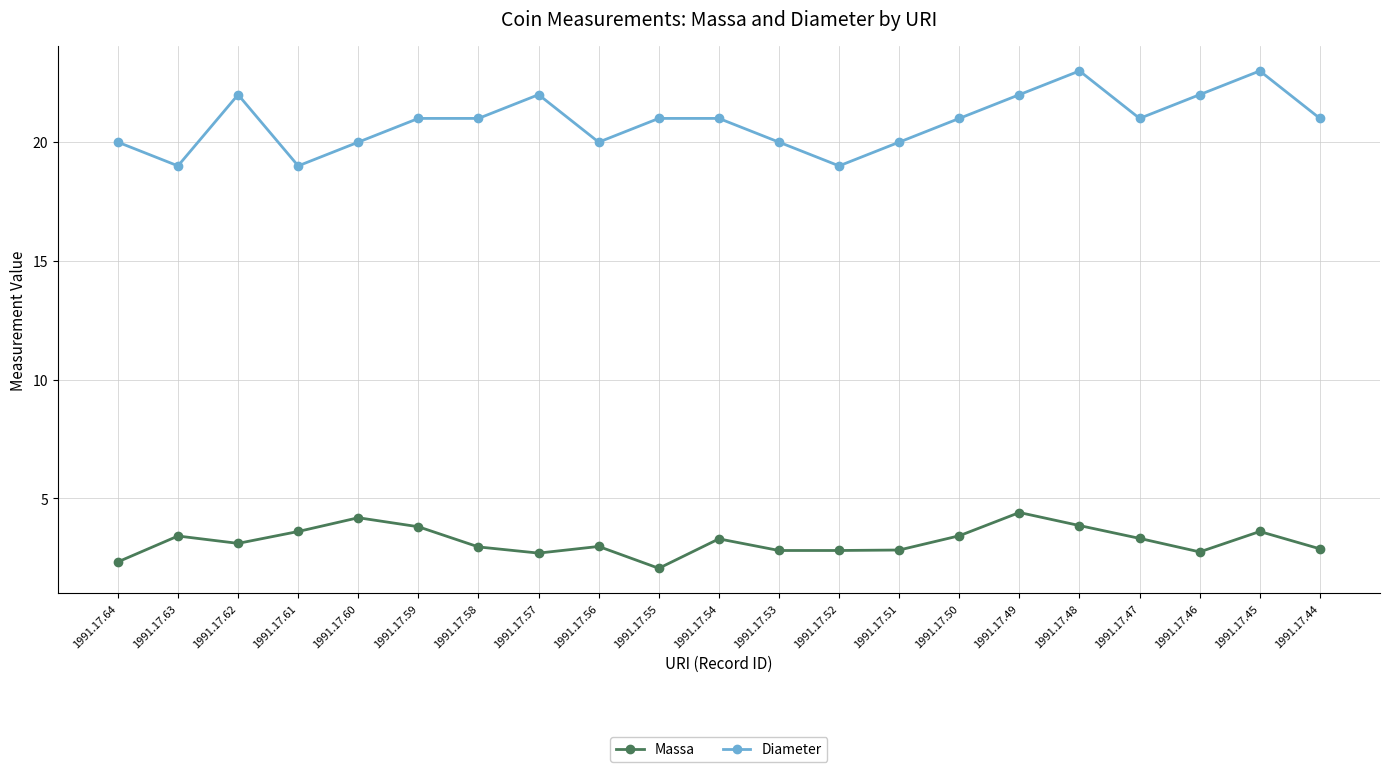

Rank the series by their maximum value, from highest to lowest.

Diameter, Massa